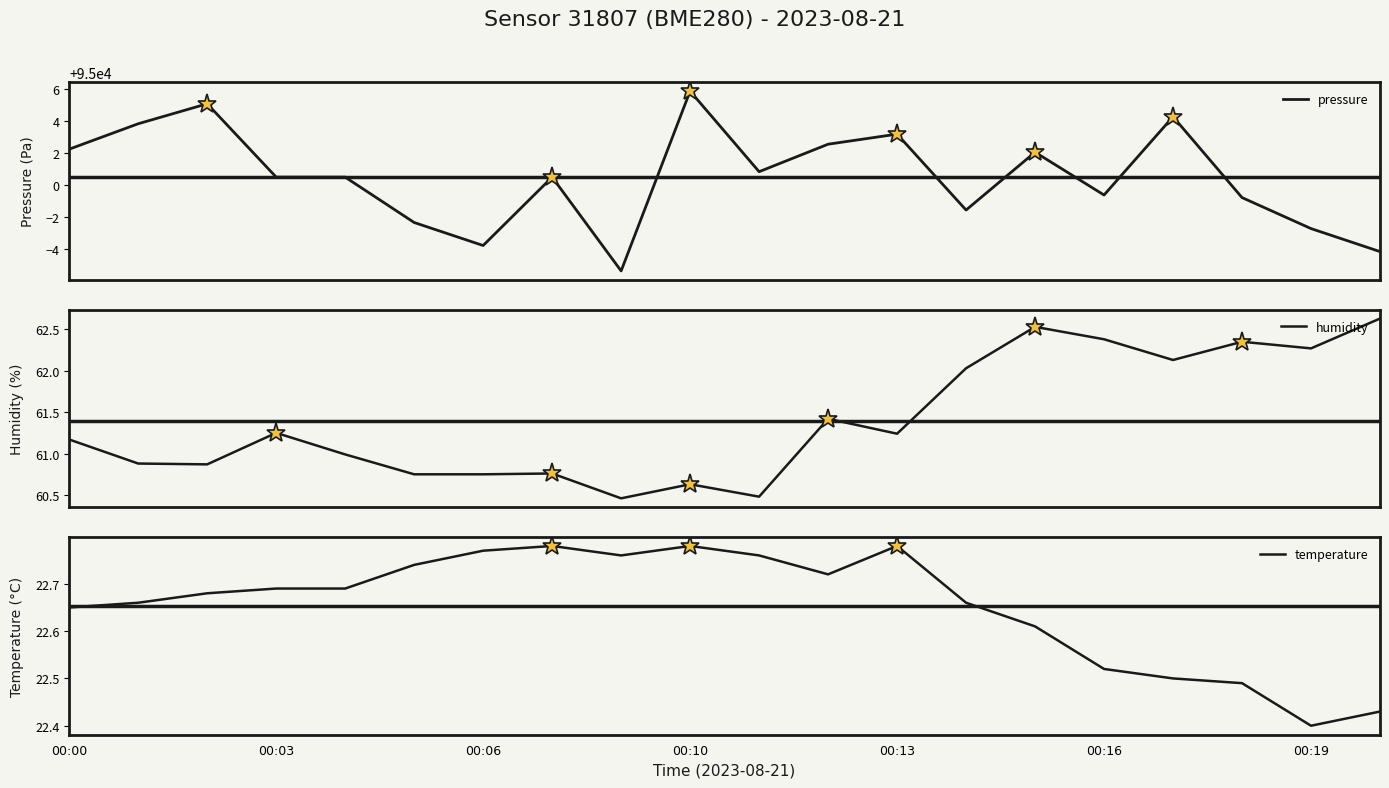

Rank the series at 00:13 from lowest to highest value.

temperature, humidity, pressure